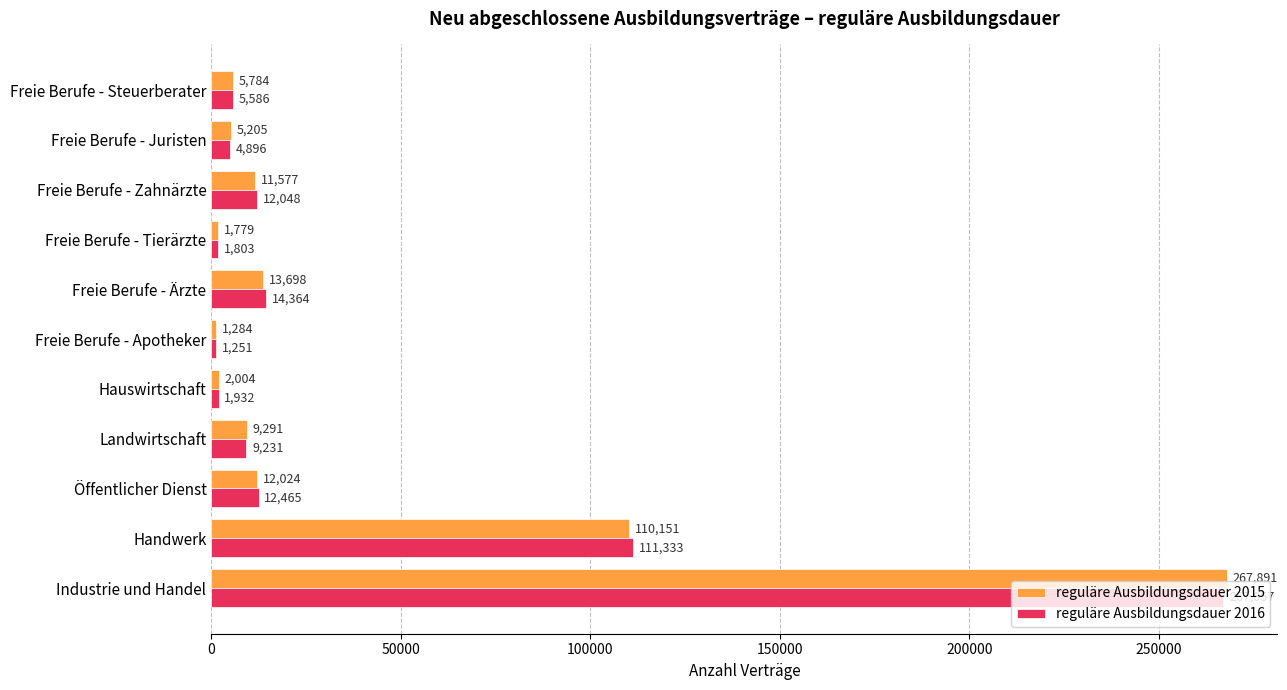

What are all the series names shown in the legend?

reguläre Ausbildungsdauer 2015, reguläre Ausbildungsdauer 2016